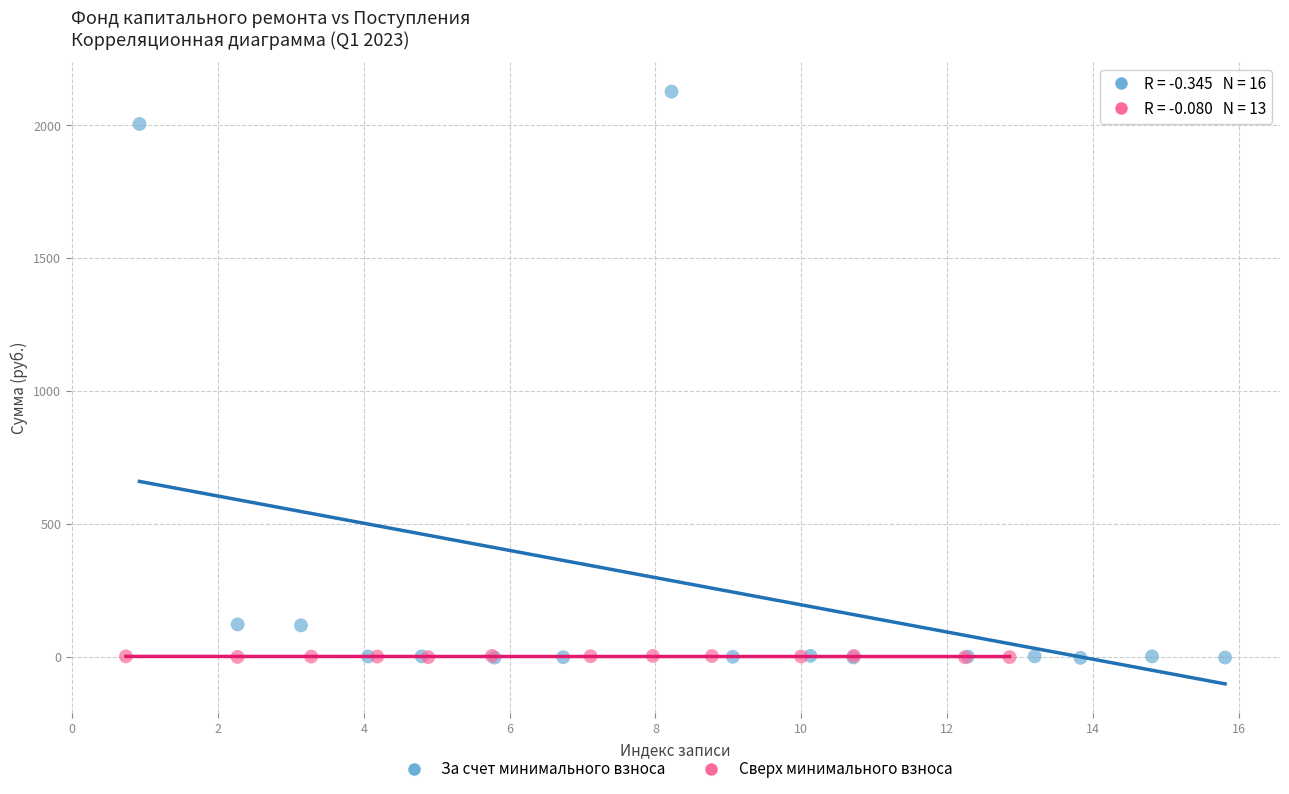

Which series has the widest spread of Y values?

За счет минимального взноса